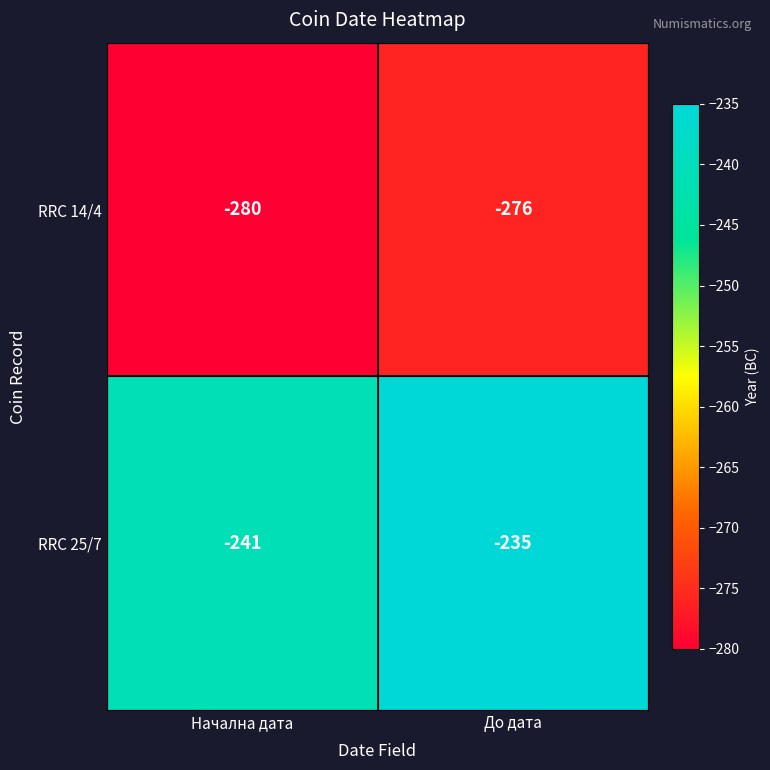

Is it true that RRC 25/7 equals -241 at Начална дата?

True